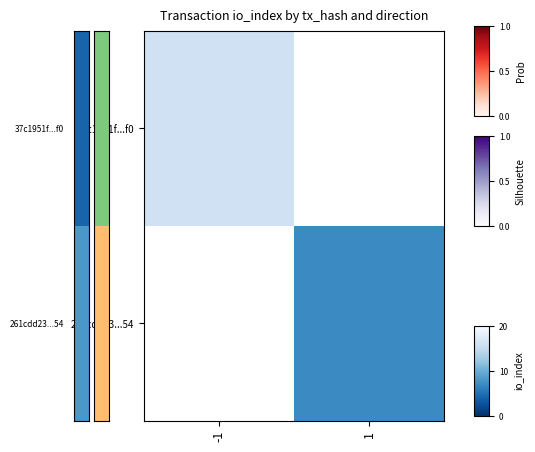

How many categories are shown in the chart?

2